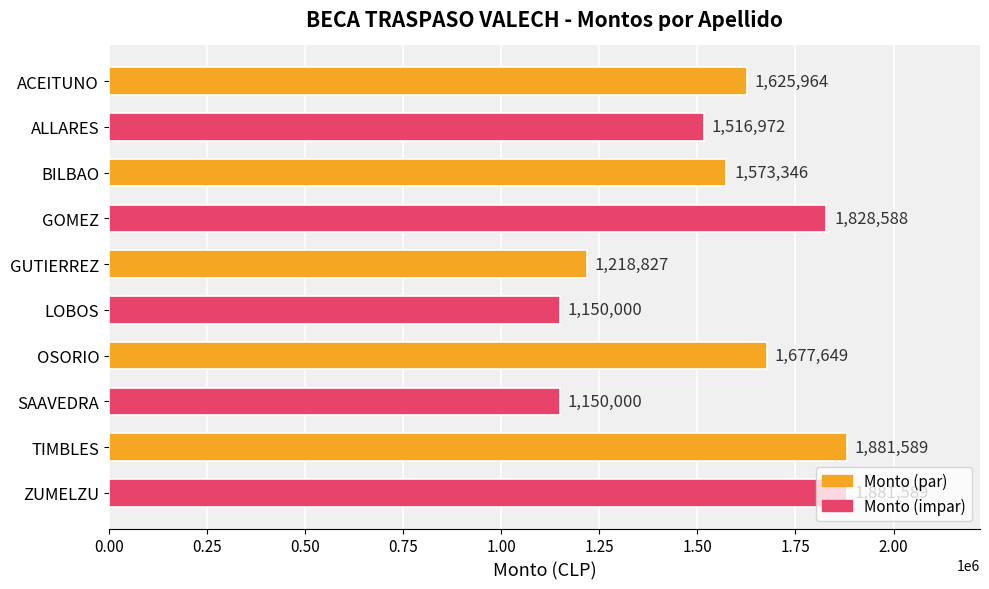

Read the value at SAAVEDRA.

1150000